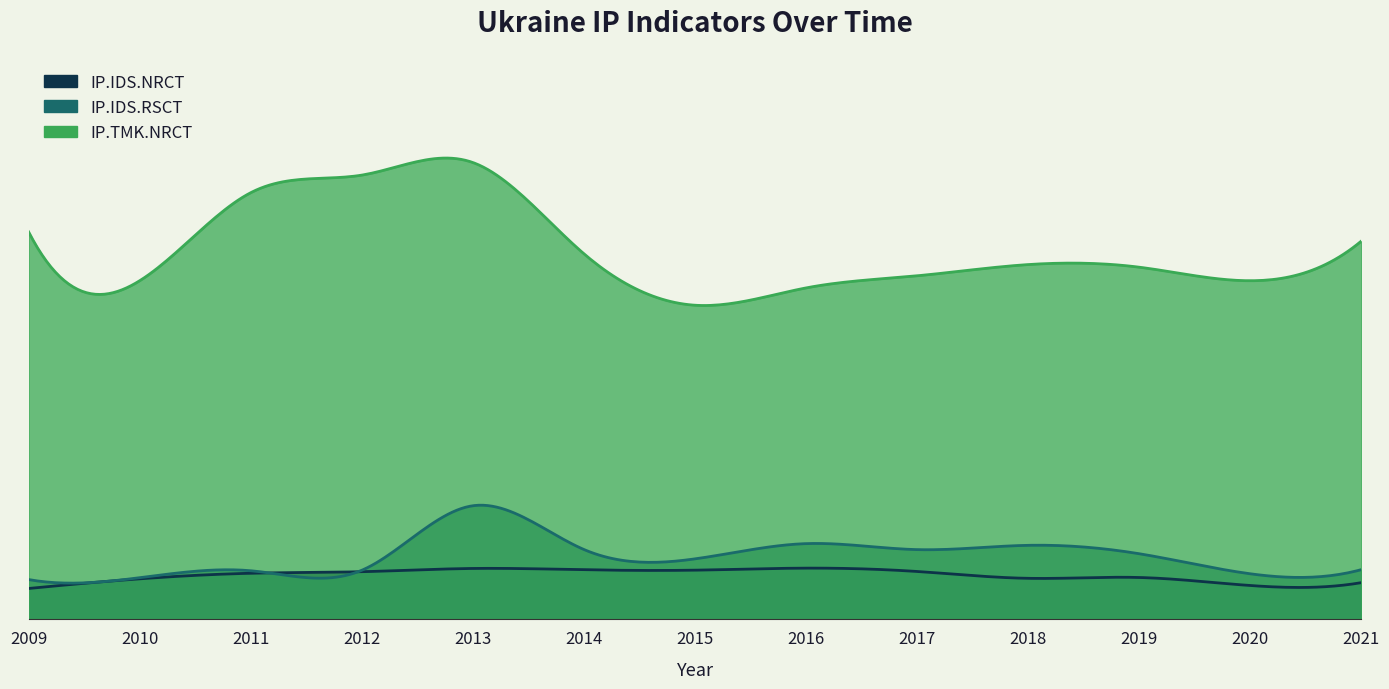

What is the sum of the IP.IDS.NRCT values at 2020 and 2012?

5768